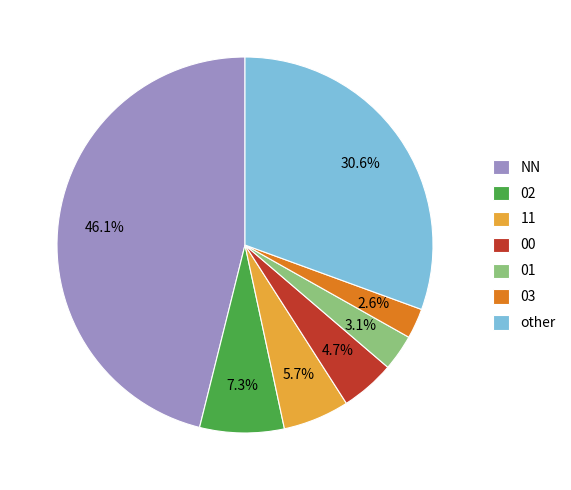

How many slices are in this pie chart?

7